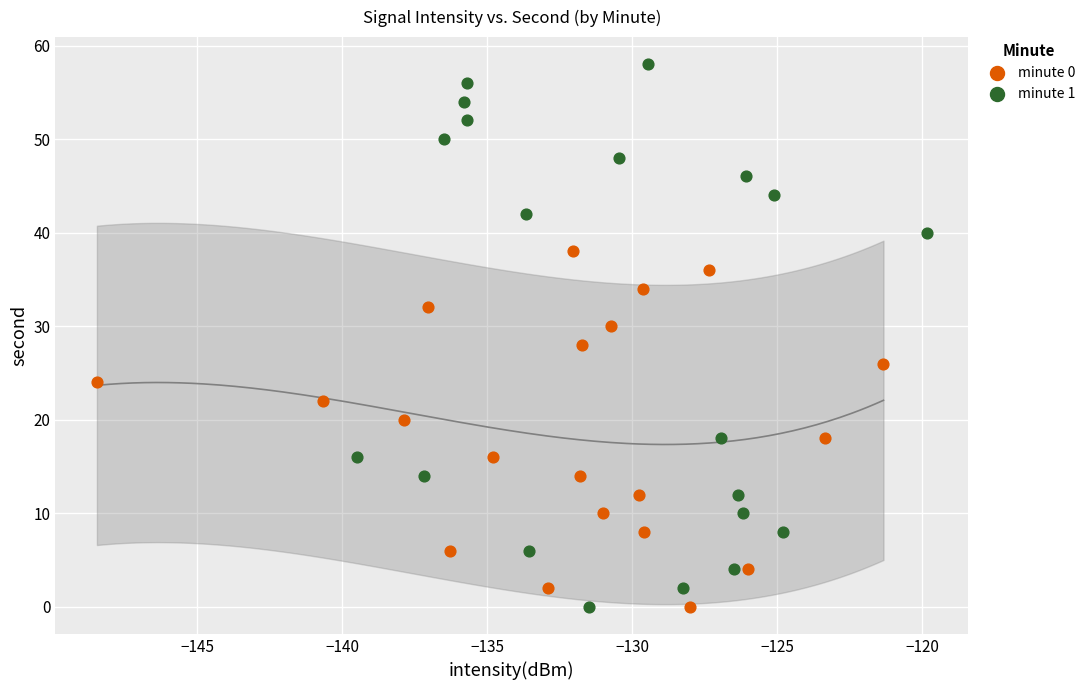

Which series contains the highest Y value?

minute 1